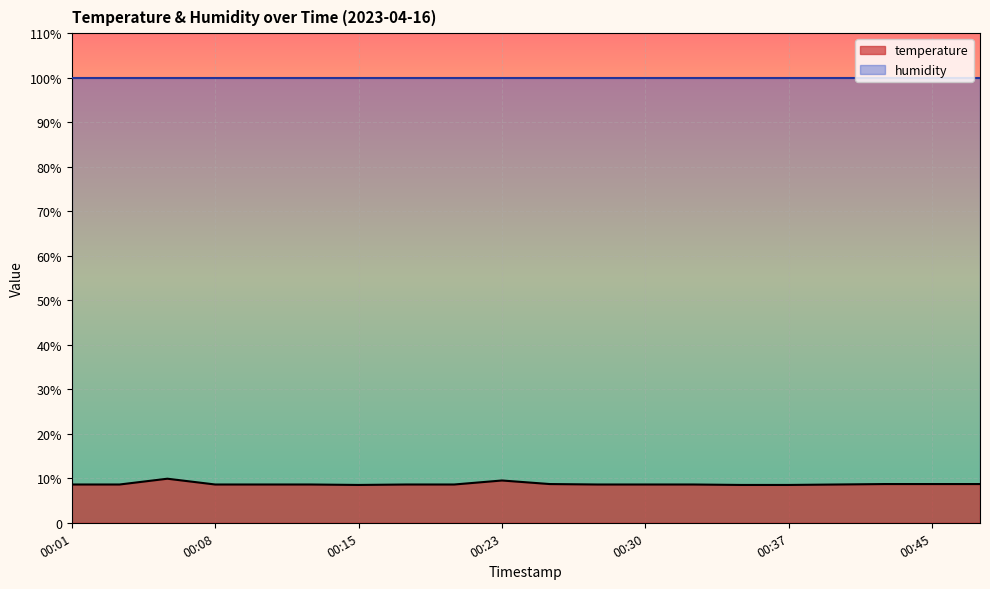

Where is the data nearest to the value 9?

00:25